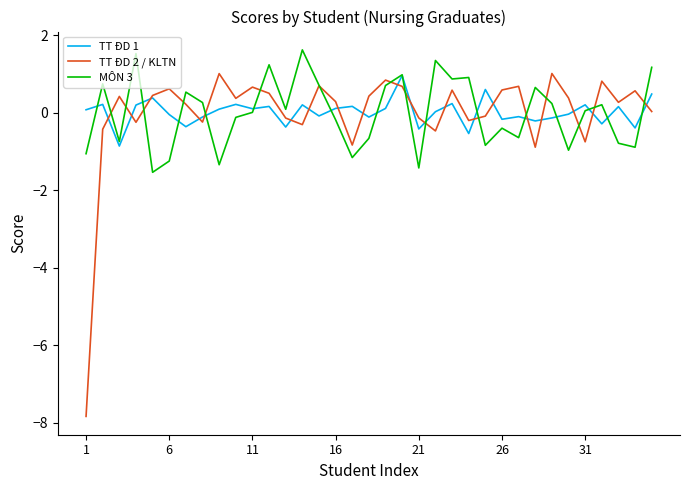

In MÔN 3, how many points are lower than both neighbors (excluding endpoints)?

11